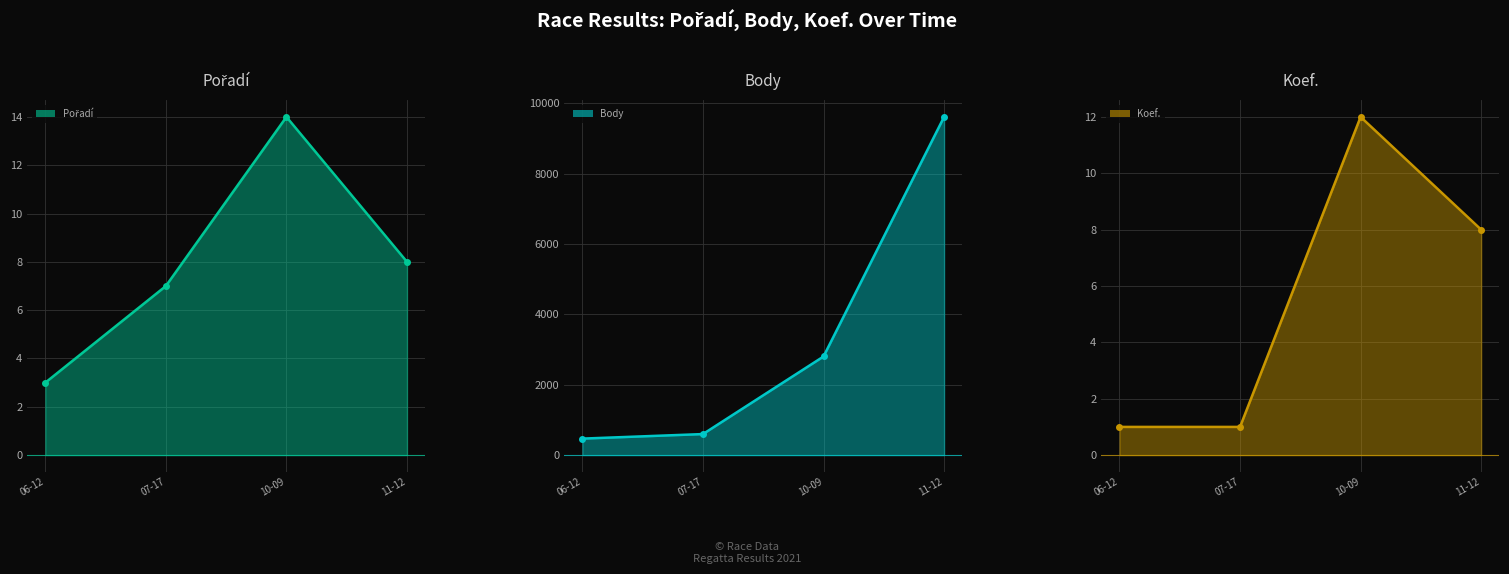

What position from the right is 07-17?

3